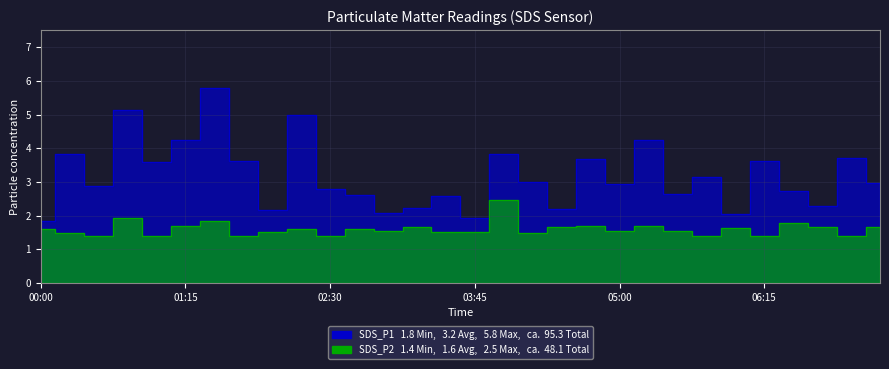

Is it true that SDS_P1 equals 2.1 at 03:00?

True